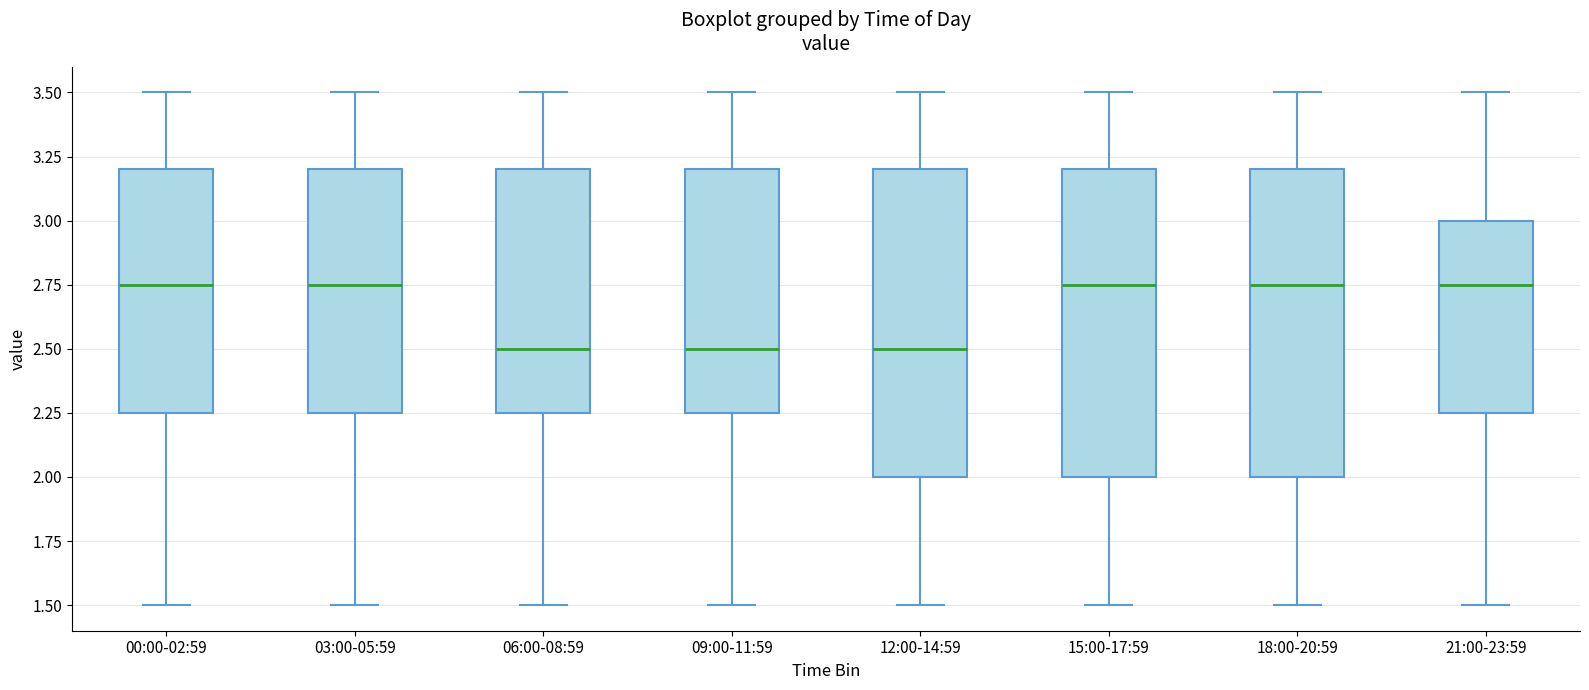

Reading left to right, read every box against the y-axis: the position of its median line, the range the box covers, and the ends of its whiskers. The values are not printed on the chart, so give them approximately, as read against the axis.

00:00-02:59: median 2.75, box 2.25 to 3.20, whiskers 1.50 to 3.50
03:00-05:59: median 2.75, box 2.25 to 3.20, whiskers 1.50 to 3.50
06:00-08:59: median 2.50, box 2.25 to 3.20, whiskers 1.50 to 3.50
09:00-11:59: median 2.50, box 2.25 to 3.20, whiskers 1.50 to 3.50
12:00-14:59: median 2.50, box 2.00 to 3.20, whiskers 1.50 to 3.50
15:00-17:59: median 2.75, box 2.00 to 3.20, whiskers 1.50 to 3.50
18:00-20:59: median 2.75, box 2.00 to 3.20, whiskers 1.50 to 3.50
21:00-23:59: median 2.75, box 2.25 to 3.00, whiskers 1.50 to 3.50